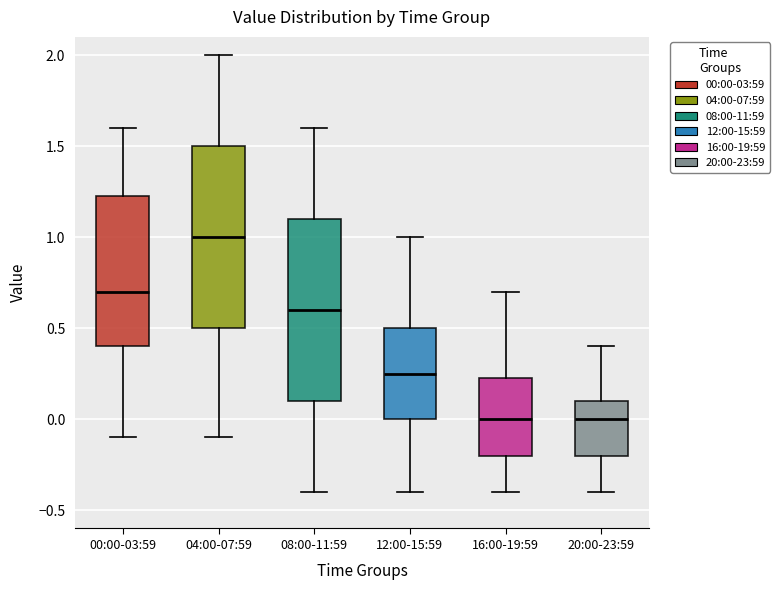

Where does the median line of the box for 20:00-23:59 sit on the y-axis? The values are not printed on the chart, so give them approximately, as read against the axis.

0.00